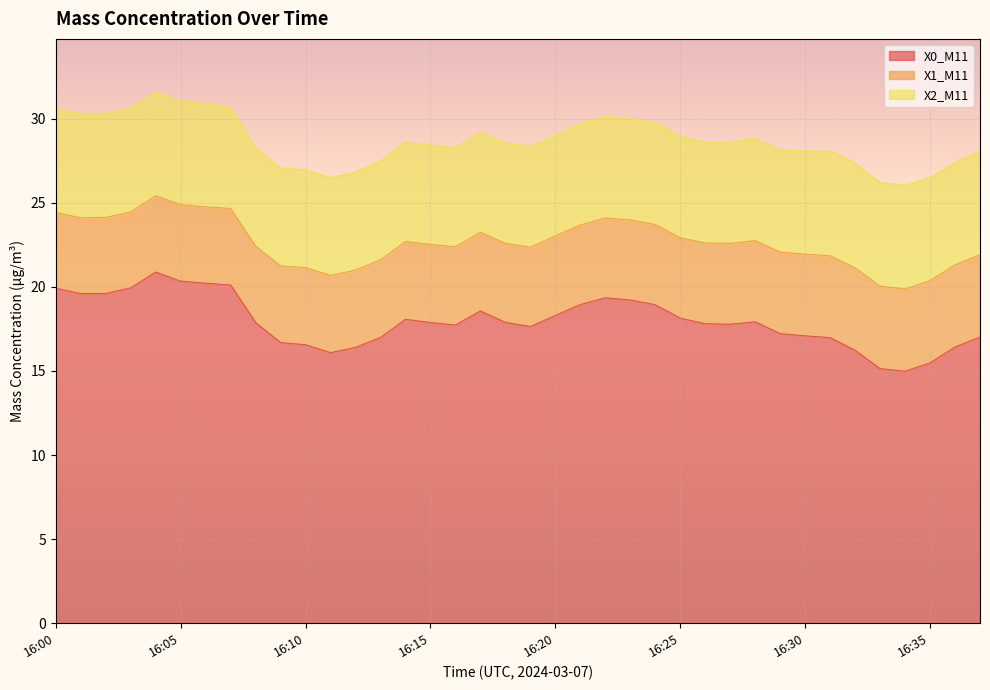

What is the spread (max minus min) of values at 16:33?

10.2